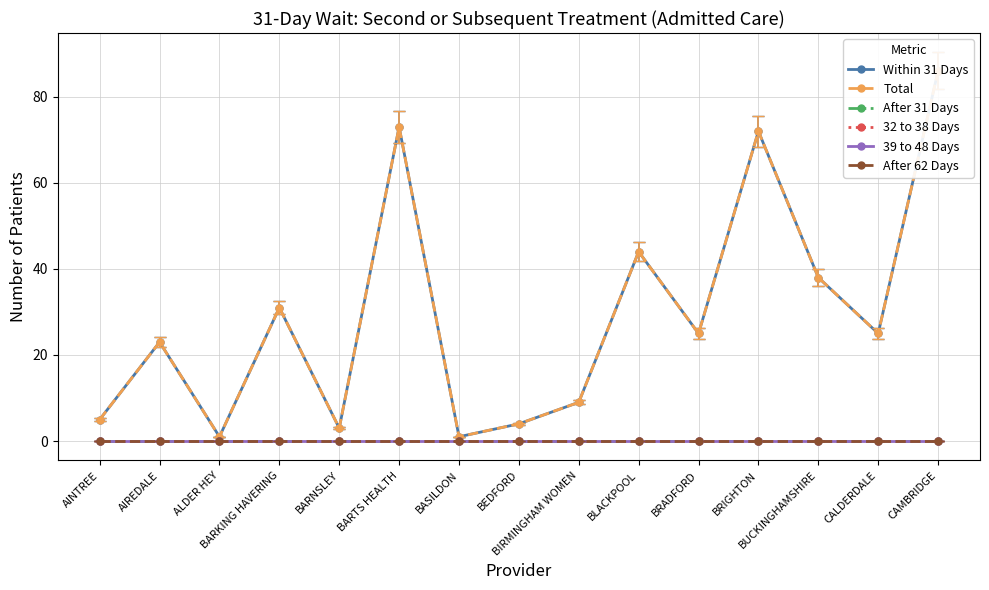

At which category is the sum across all series the highest?

CAMBRIDGE